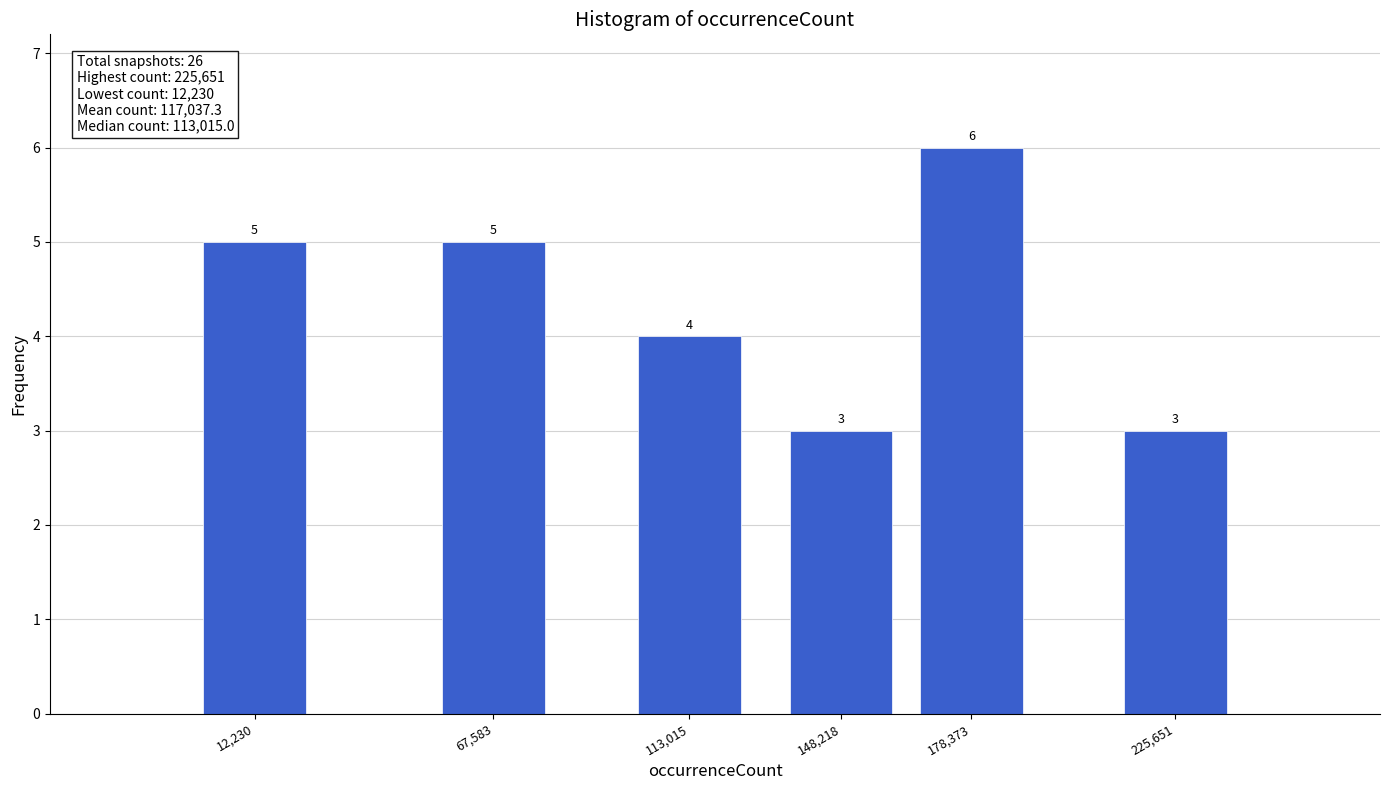

Reading right to left, extract all data points from this chart.

225,651=3	178,373=6	148,218=3	113,015=4	67,583=5	12,230=5